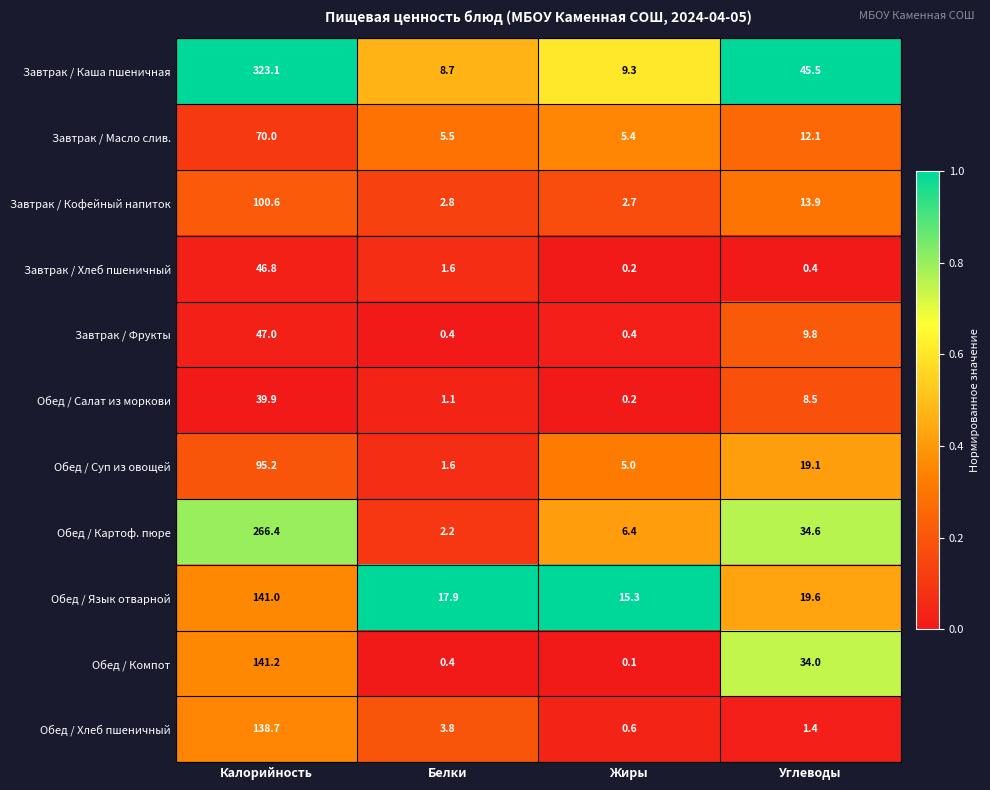

What is the total value across all series at Жиры?

45.6